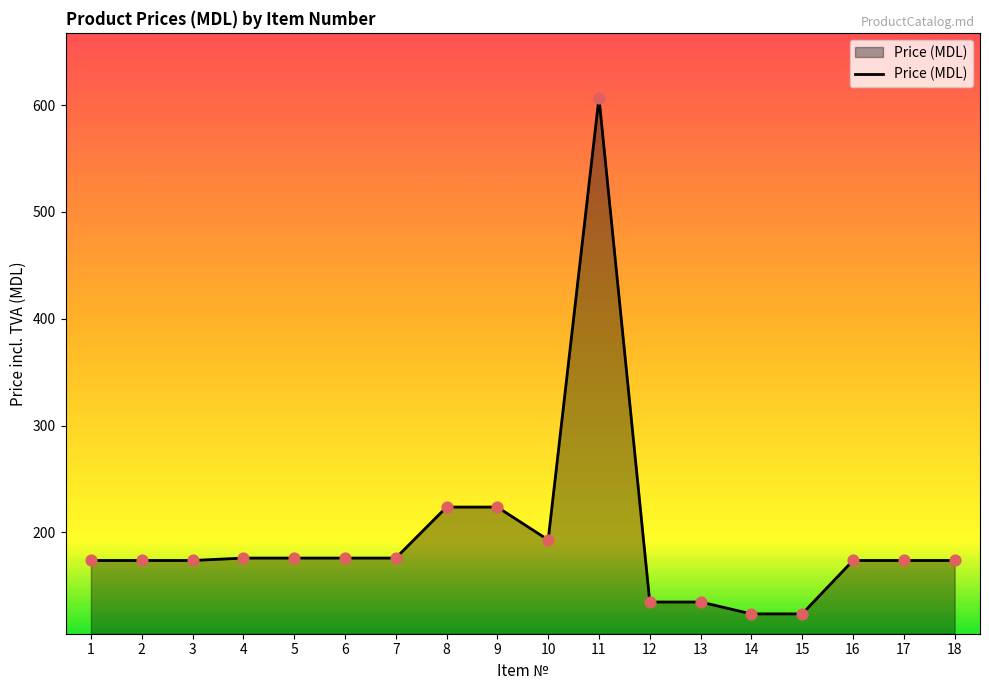

Which has a higher value, 17 or 10?

10